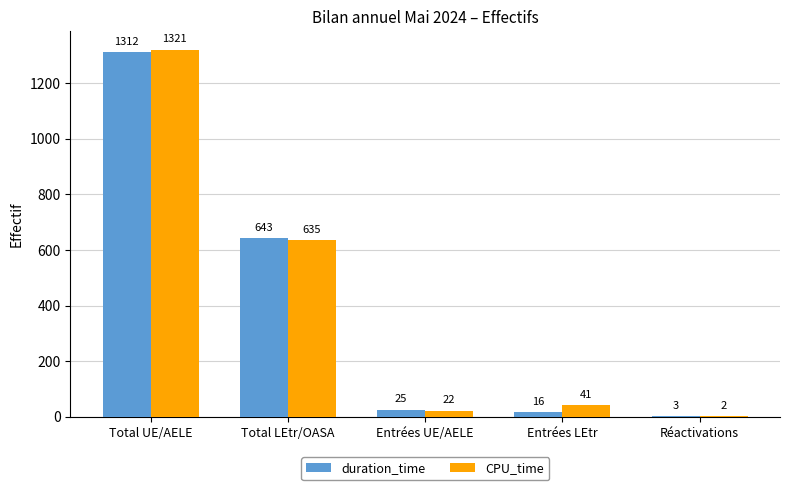

At which label does duration_time first exceed 25?

Total UE/AELE